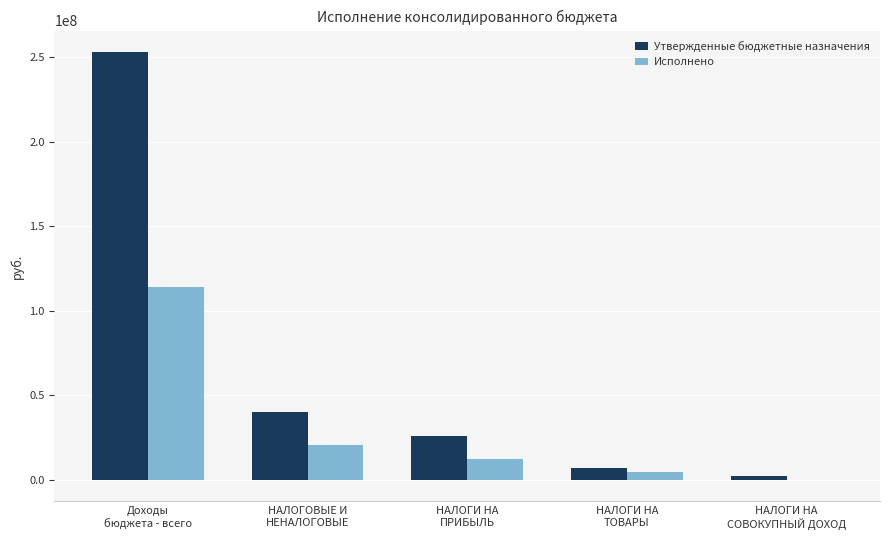

Does the chart contain stacked bars?

No